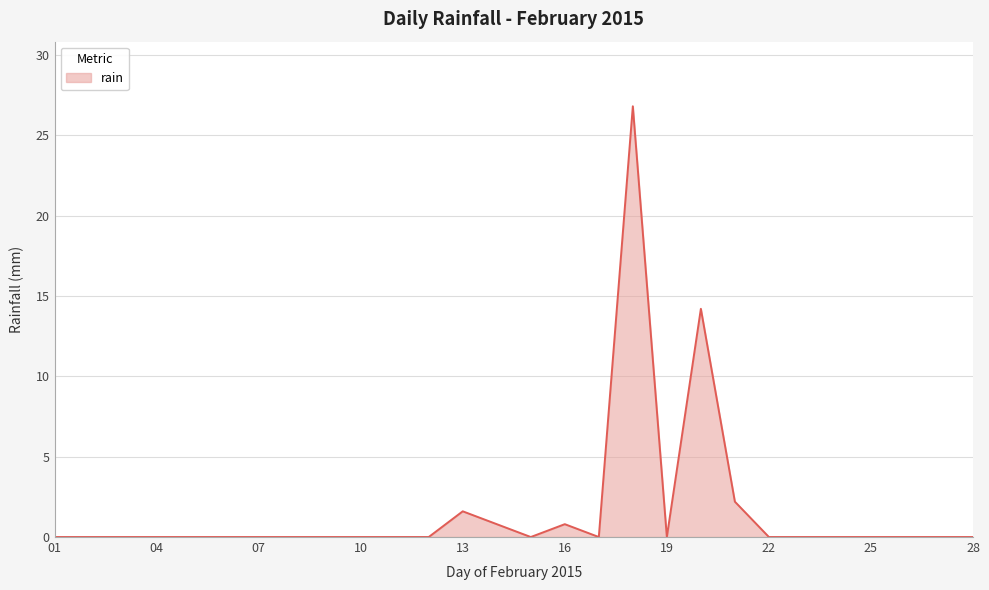

Count the number of data series in this chart.

1